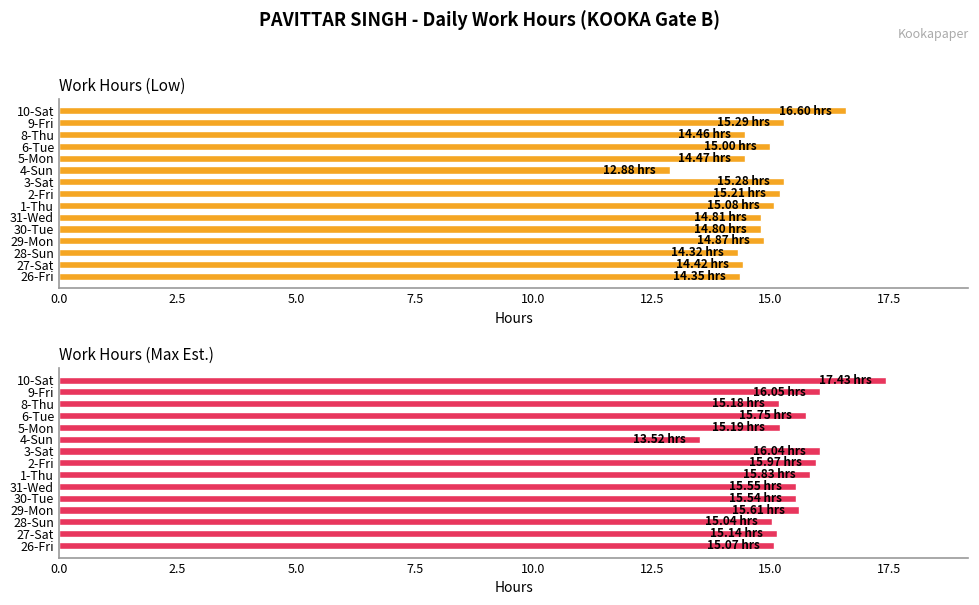

Does the chart contain any negative values?

No